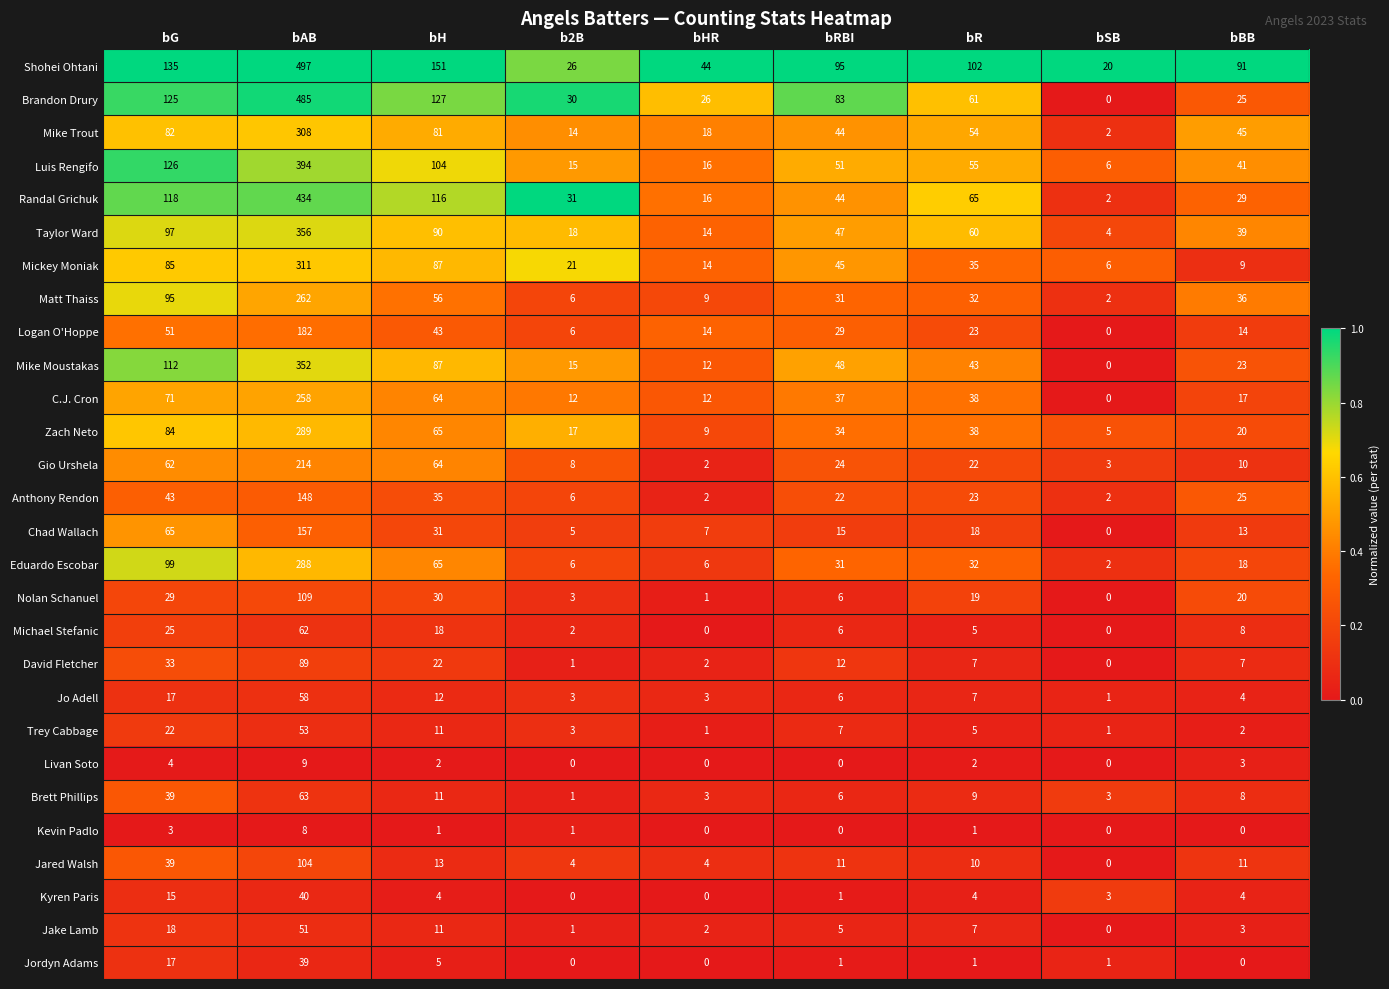

What is the sum of the Eduardo Escobar values at bHR and bAB?

294